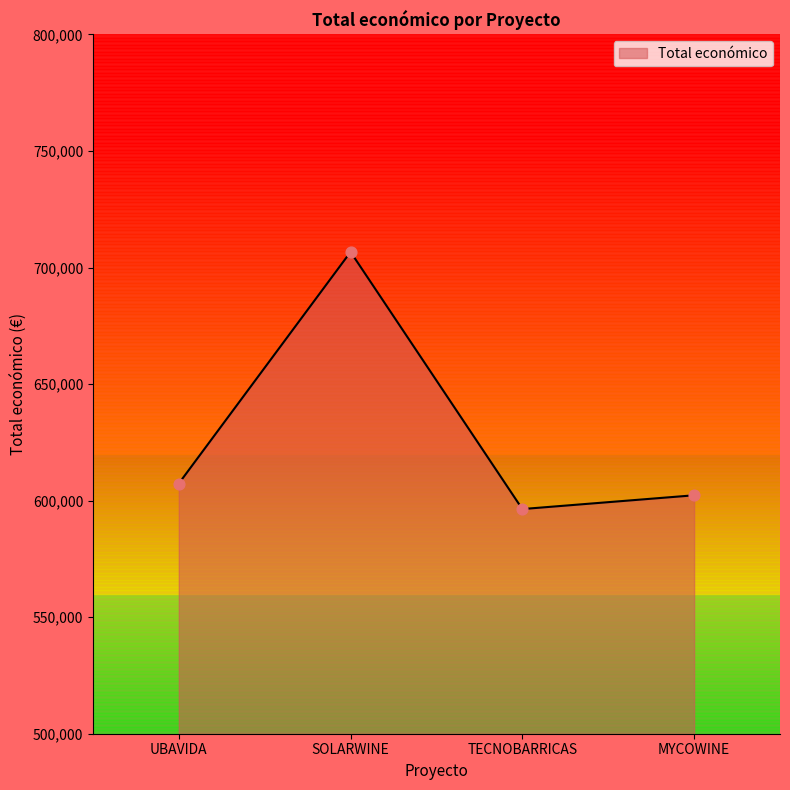

What is the ratio of the value at MYCOWINE to the value at UBAVIDA?

1.0